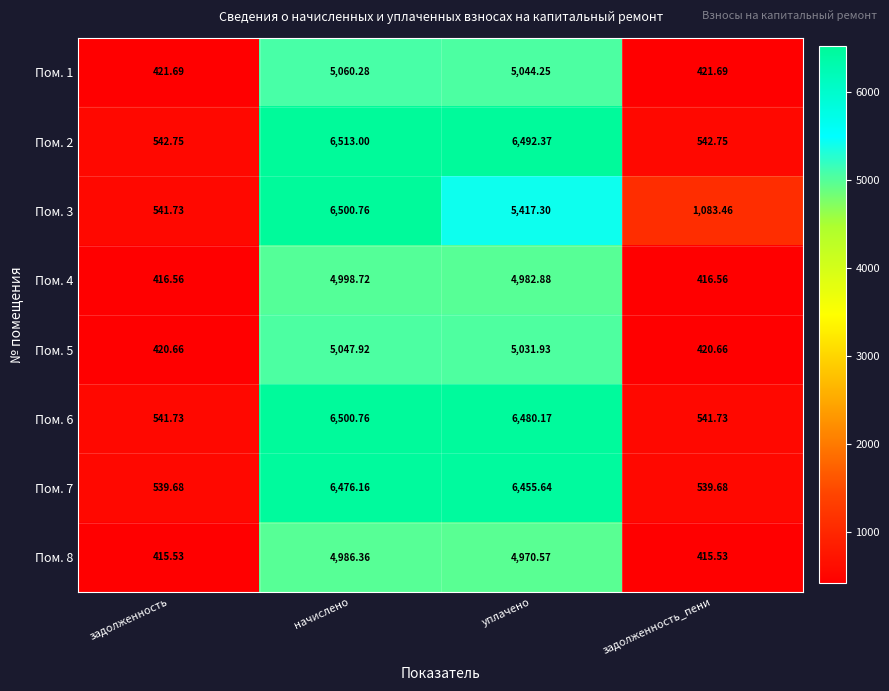

Which label corresponds to the largest value in the chart?

начислено